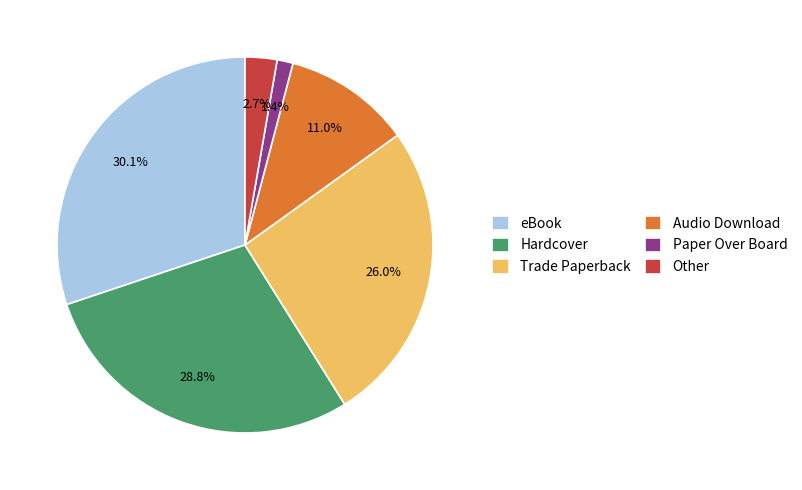

To the nearest percent, what percentage of the pie is Audio Download?

11%